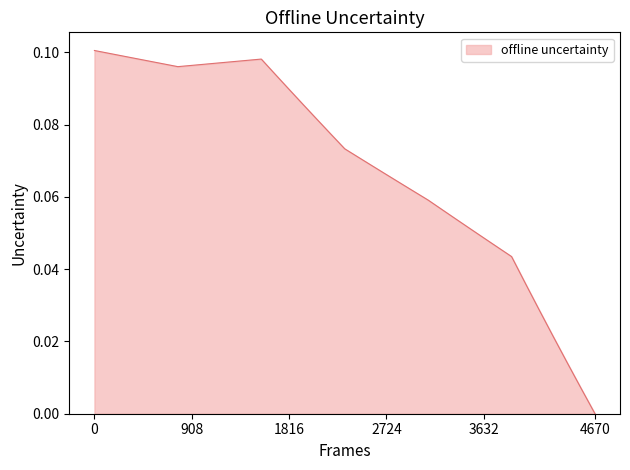

How many categories are shown in the chart?

37